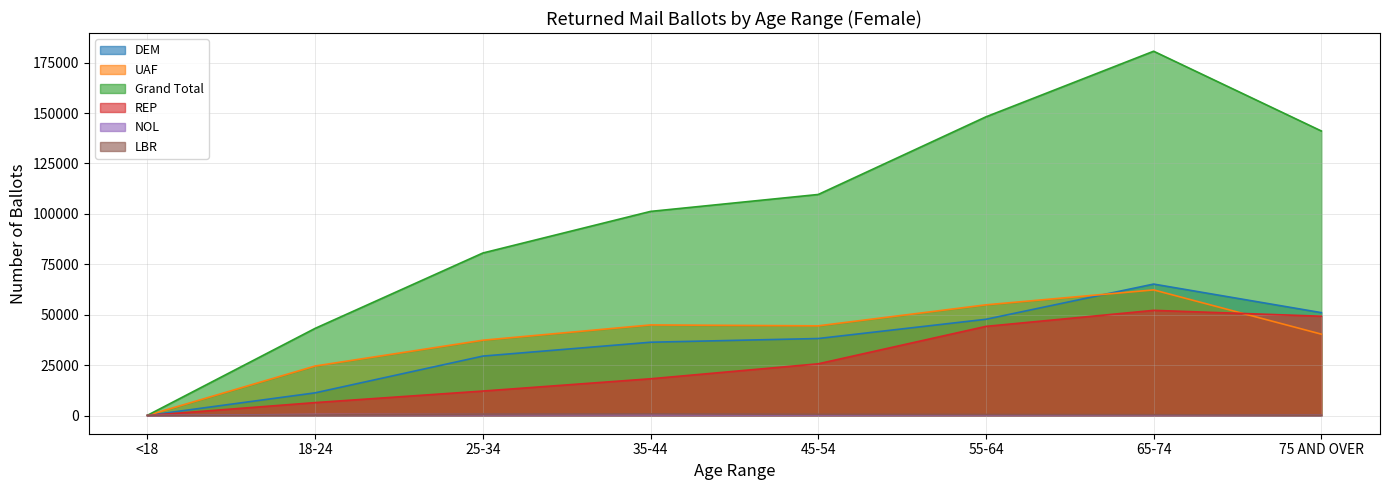

Between which two adjacent categories do UAF and REP first intersect?

65-74 and 75 AND OVER